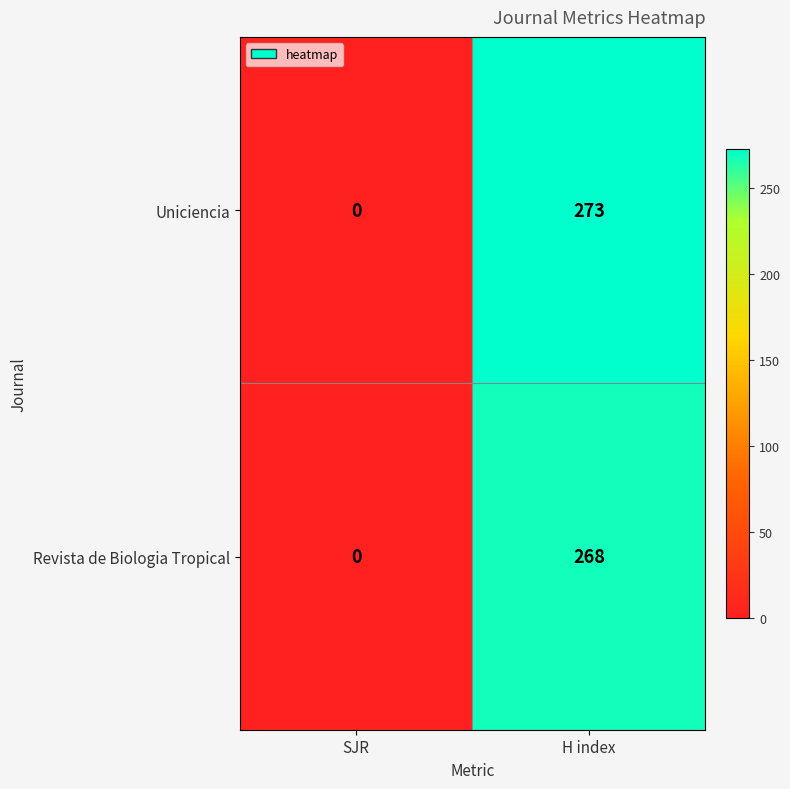

Is it true that Uniciencia equals 273 at H index?

True